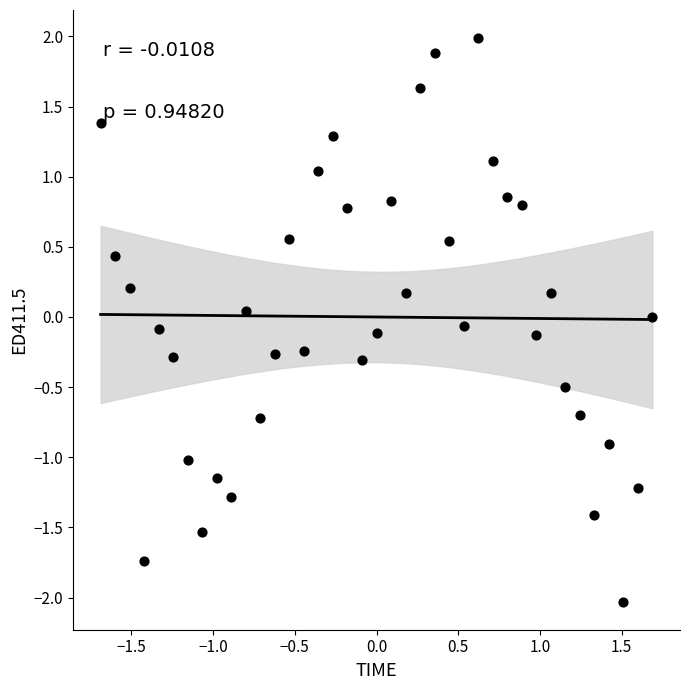

What is the range of X values (max minus min)?

3.4